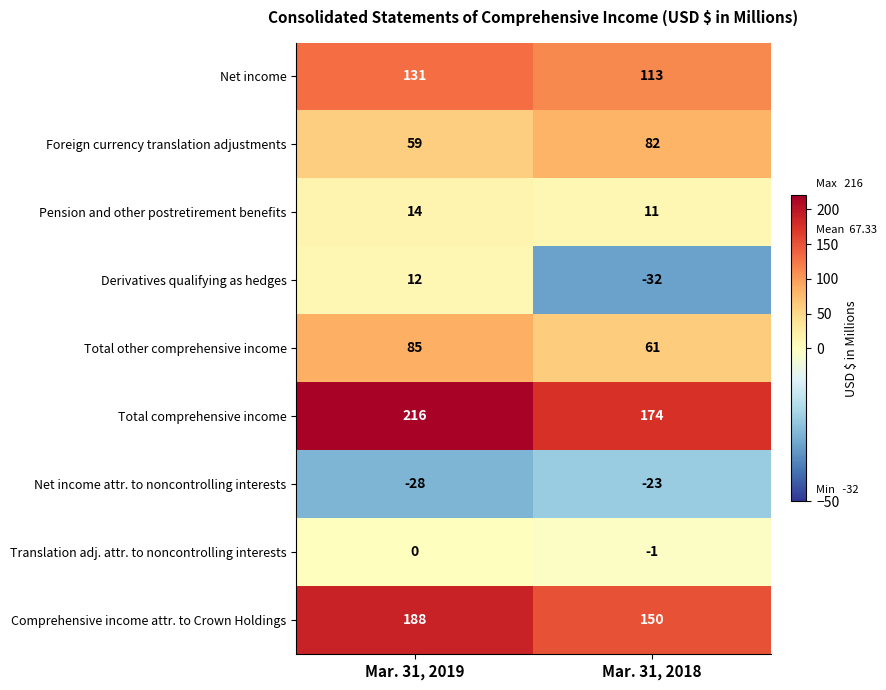

What is the maximum value for Net income?

131